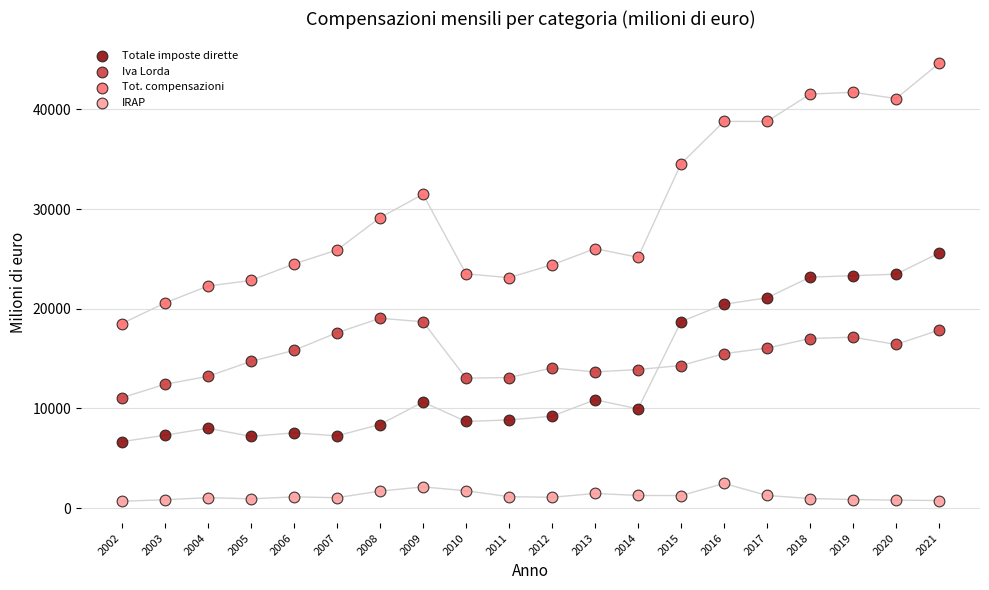

Across all data points, what is the range of Y values (max minus min)?

43957